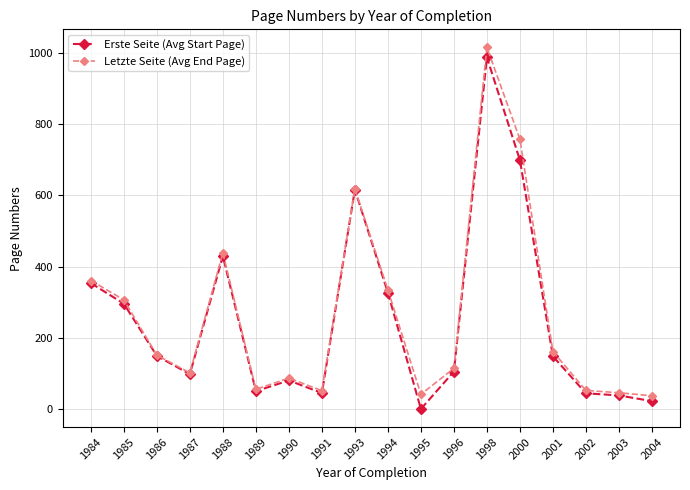

At how many categories does at least one series exceed 78?

12